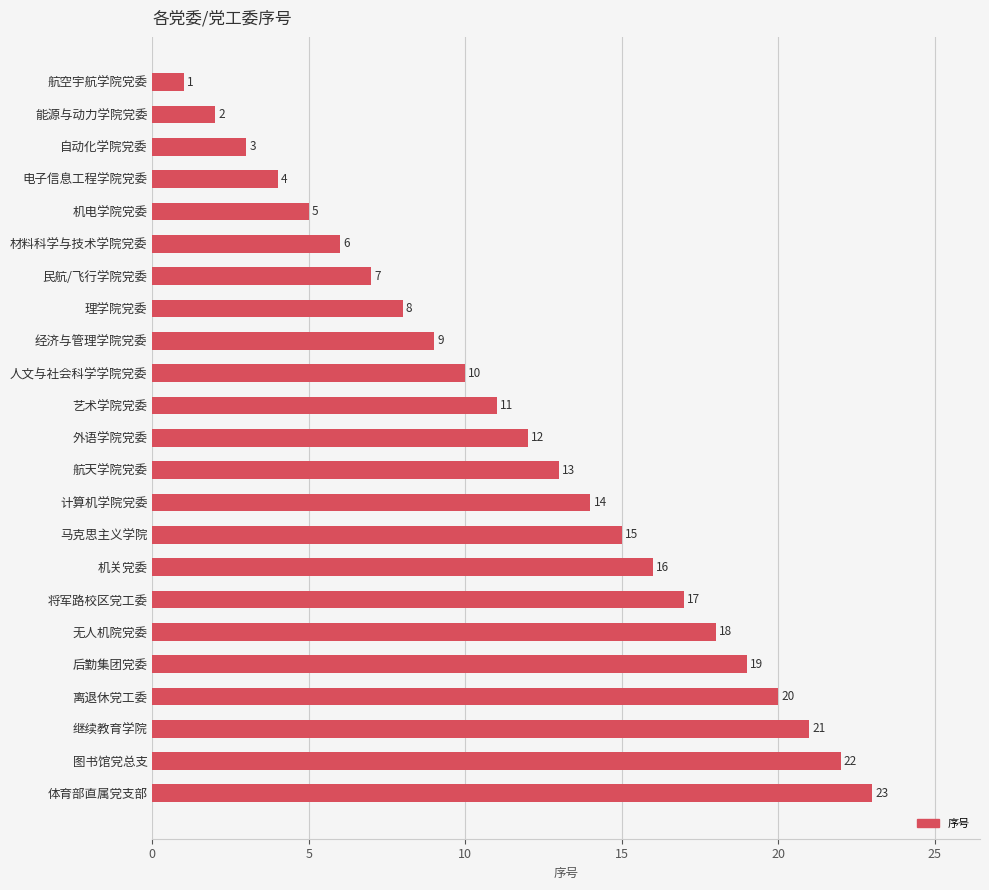

List the labels in order of value, largest first.

体育部直属党支部, 图书馆党总支, 继续教育学院, 离退休党工委, 后勤集团党委, 无人机院党委, 将军路校区党工委, 机关党委, 马克思主义学院, 计算机学院党委, 航天学院党委, 外语学院党委, 艺术学院党委, 人文与社会科学学院党委, 经济与管理学院党委, 理学院党委, 民航/飞行学院党委, 材料科学与技术学院党委, 机电学院党委, 电子信息工程学院党委, 自动化学院党委, 能源与动力学院党委, 航空宇航学院党委